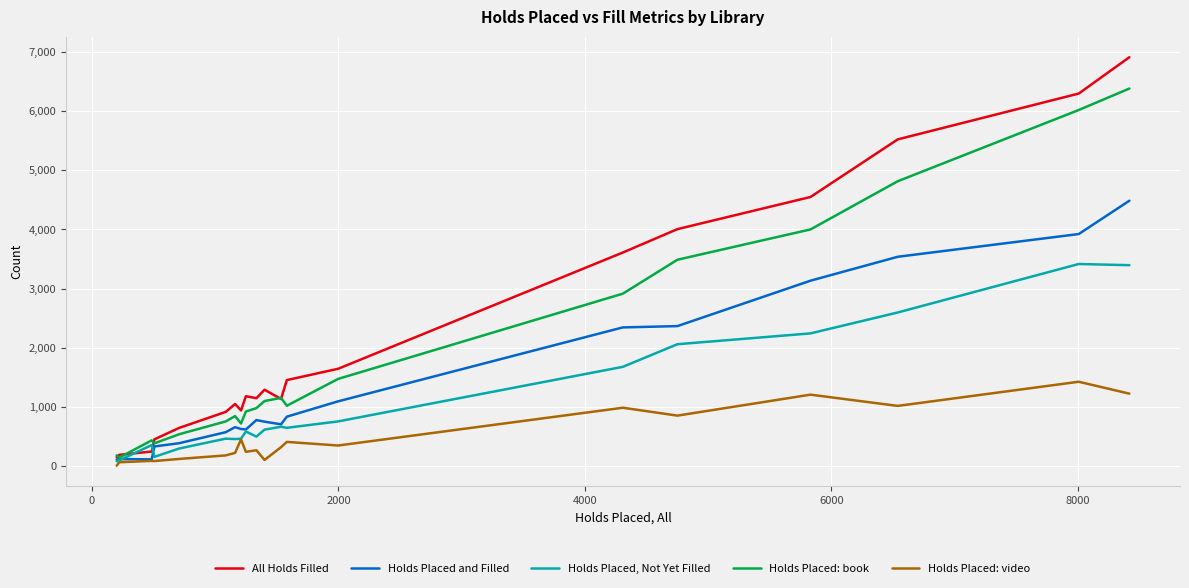

Which series has the widest spread of values?

All Holds Filled